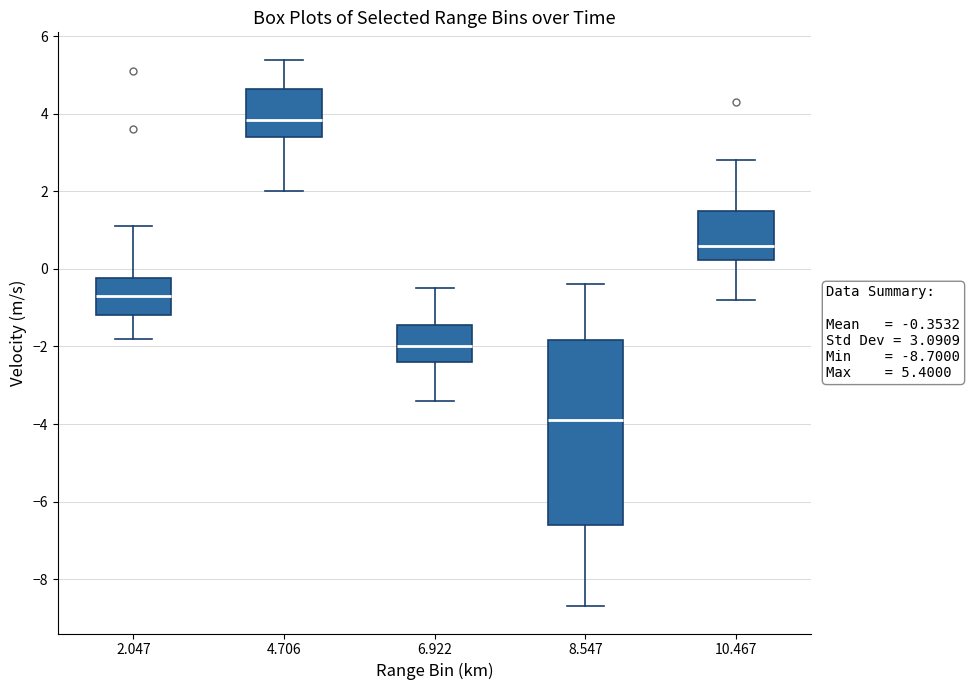

Which box has the lowest median line?

8.547